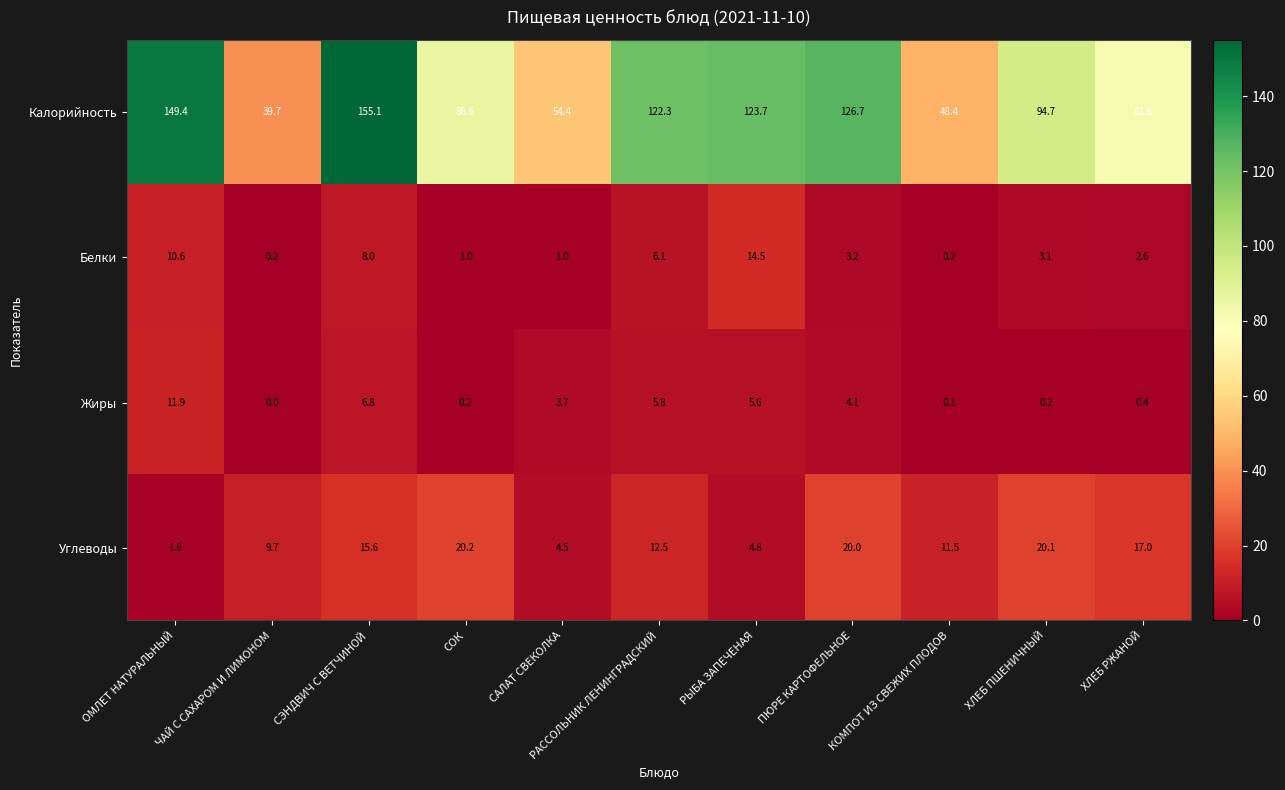

Between РАССОЛЬНИК ЛЕНИНГРАДСКИЙ and КОМПОТ ИЗ СВЕЖИХ ПЛОДОВ, which series saw the biggest shift?

Калорийность